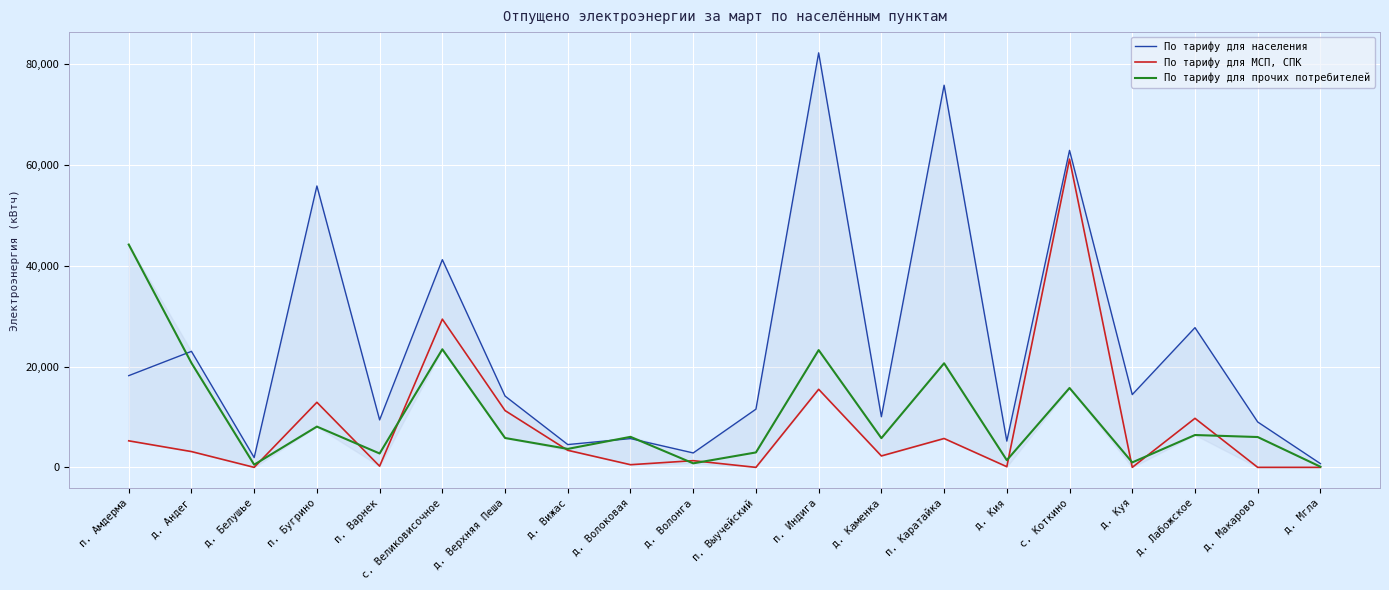

Which label corresponds to the largest value in the chart?

п. Индига